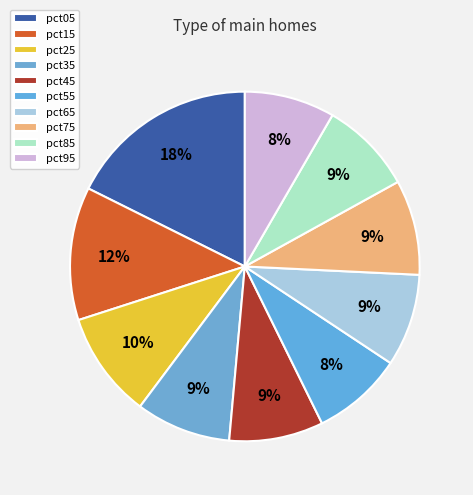

Is pct35 the majority of the pie?

No